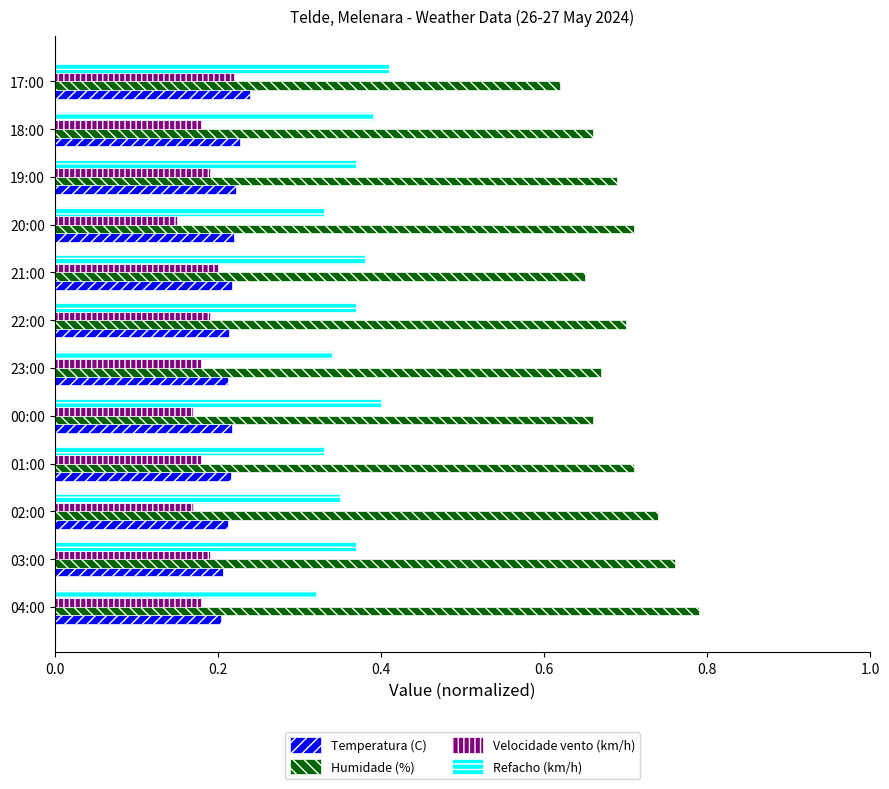

What is the sum of all Temperatura (C) values?

2.6